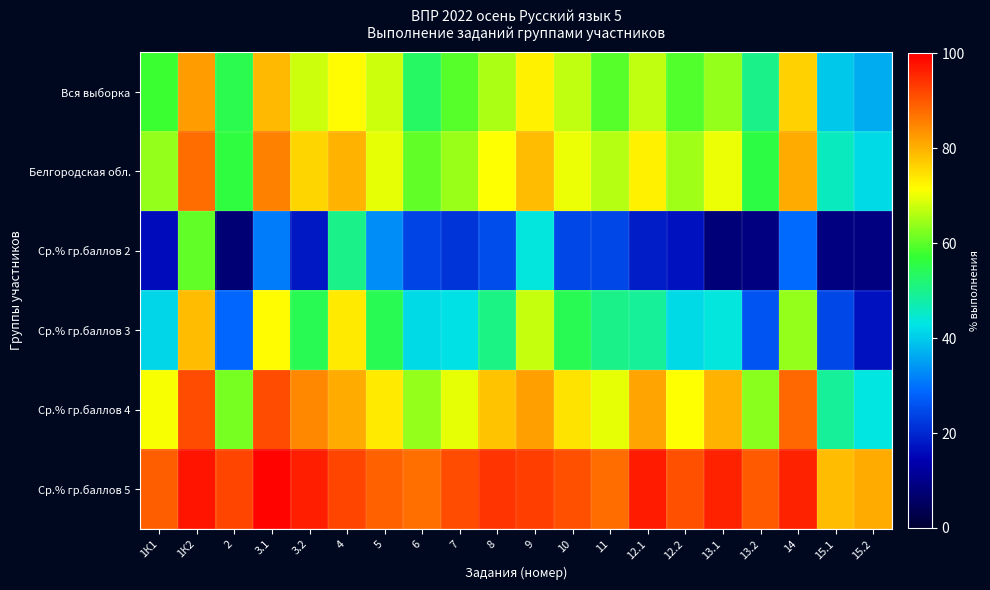

Reading left to right, what are all the values shown in this chart?

Вся выборка: 1К1=57.5	1К2=82.4	2=55.0	3.1=79.0	3.2=67.7	4=71.5	5=67.9	6=53.5	7=59.5	8=65.5	9=72.8	10=66.9	11=59.6	12.1=67.1	12.2=59.3	13.1=63.9	13.2=50.2	14=76.4	15.1=39.7	15.2=36.7
Белгородская обл.: 1К1=63.9	1К2=87.7	2=56.1	3.1=85.4	3.2=75.9	4=79.9	5=69.7	6=60.5	7=64.2	8=71.4	9=78.5	10=70.3	11=66.1	12.1=72.9	12.2=64.6	13.1=70.0	13.2=55.5	14=80.8	15.1=46.0	15.2=41.5
Ср.% гр.баллов 2: 1К1=16.1	1К2=60.5	2=7.5	3.1=31.1	3.2=17.9	4=50.0	5=33.1	6=23.8	7=21.9	8=25.2	9=43.7	10=24.5	11=24.5	12.1=18.5	12.2=16.9	13.1=8.0	13.2=8.6	14=29.1	15.1=8.6	15.2=8.6
Ср.% гр.баллов 3: 1К1=41.4	1К2=78.8	2=28.8	3.1=71.8	3.2=54.3	4=73.8	5=54.4	6=41.4	7=42.6	8=50.6	9=67.3	10=54.7	11=50.3	12.1=49.0	12.2=41.5	13.1=43.4	13.2=26.3	14=63.9	15.1=24.4	15.2=17.1
Ср.% гр.баллов 4: 1К1=70.7	1К2=91.0	2=62.0	3.1=91.4	3.2=84.6	4=80.6	5=73.7	6=64.0	7=69.6	8=78.1	9=81.9	10=74.5	11=69.8	12.1=81.5	12.2=71.4	13.1=80.1	13.2=63.1	14=88.2	15.1=49.0	15.2=43.3
Ср.% гр.баллов 5: 1К1=89.1	1К2=97.3	2=92.0	3.1=99.3	3.2=96.2	4=91.9	5=89.0	6=87.2	7=91.0	8=93.9	9=92.6	10=90.7	11=87.7	12.1=96.7	12.2=90.8	13.1=95.8	13.2=89.8	14=96.1	15.1=78.6	15.2=80.8